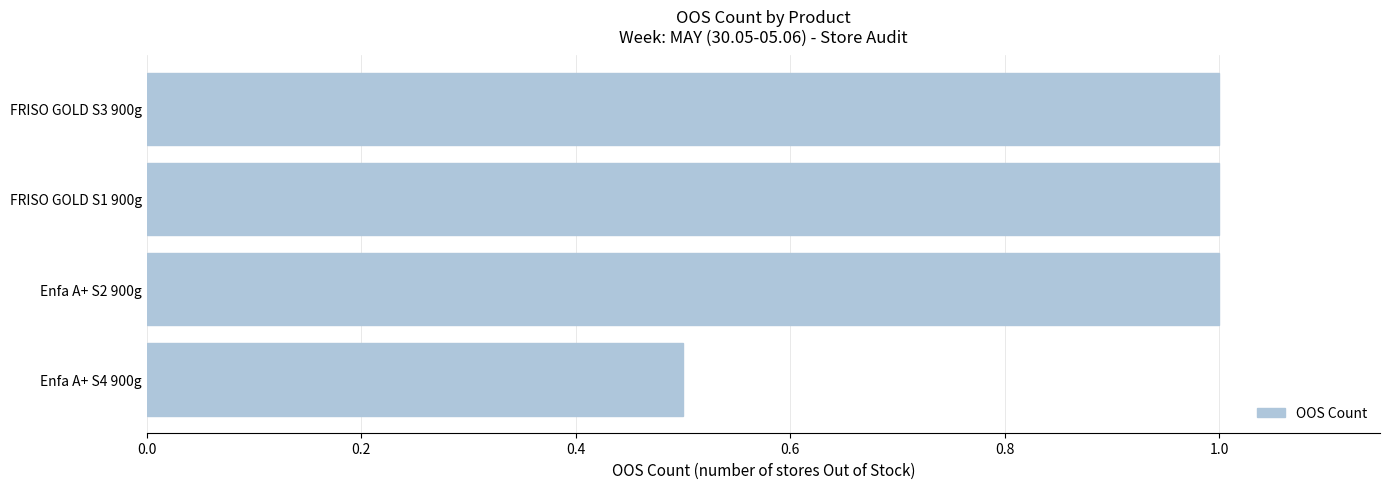

What is the sum of all values?

3.5